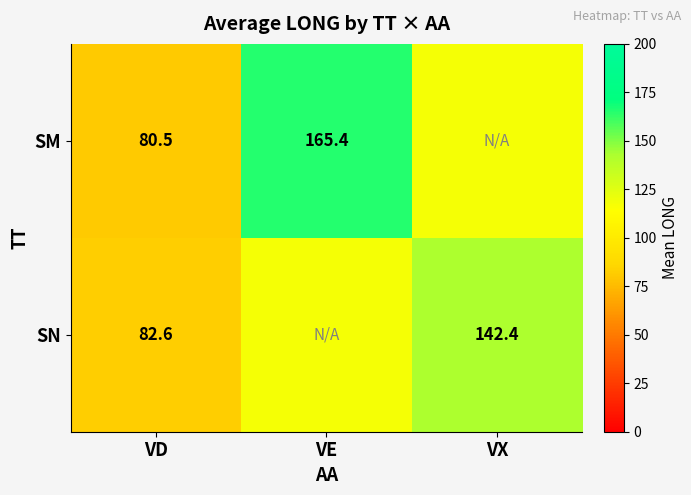

Is the value of SN at VX greater than the value of SM at VD?

Yes